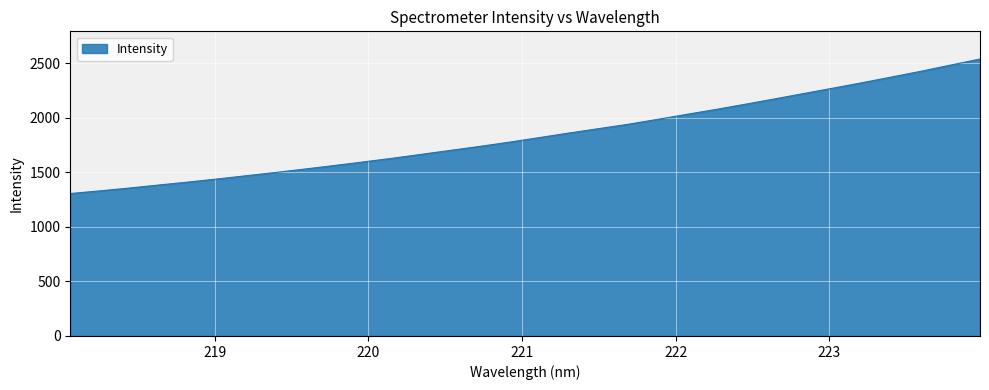

Count the number of categories in the chart.

32